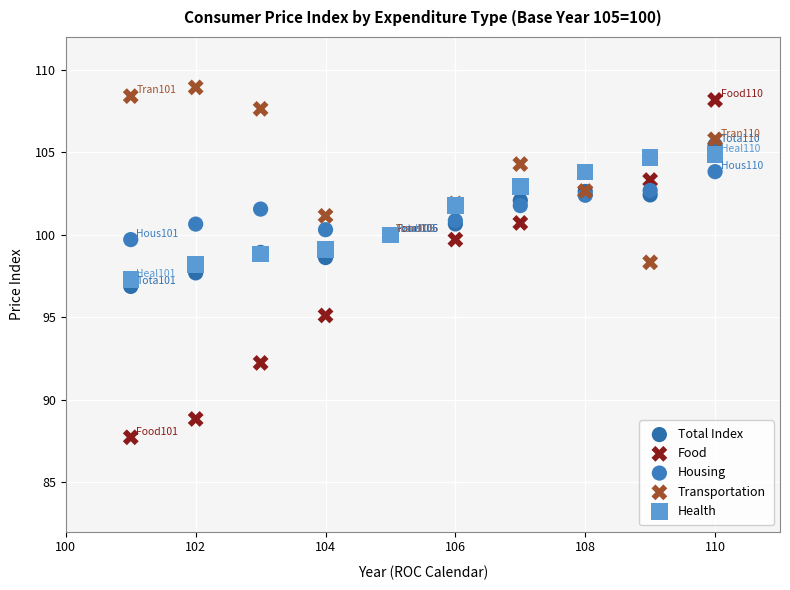

What is the X range (max minus min) for the scatter plot?

9.0